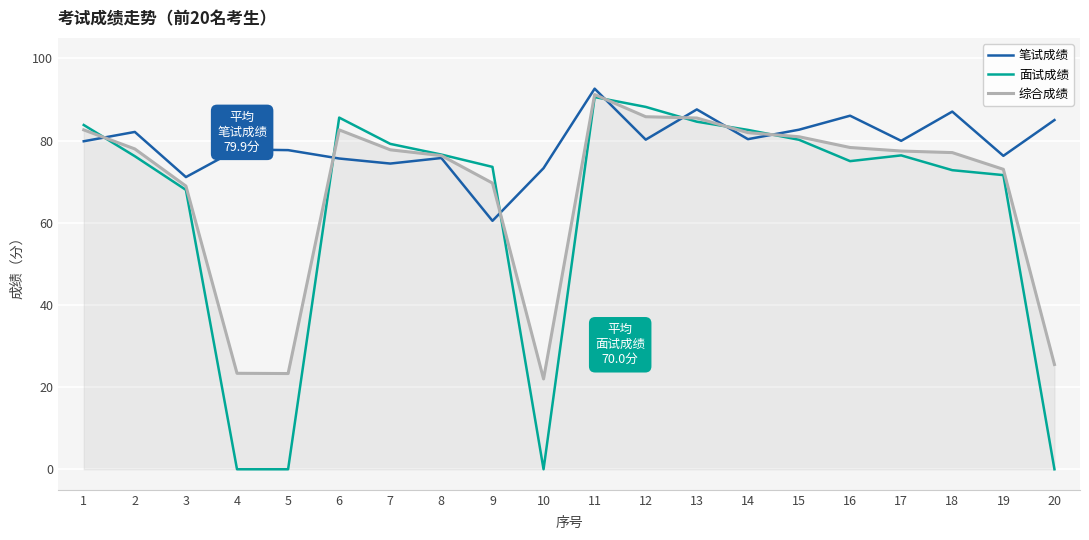

What is the maximum value shown in the chart?

92.6